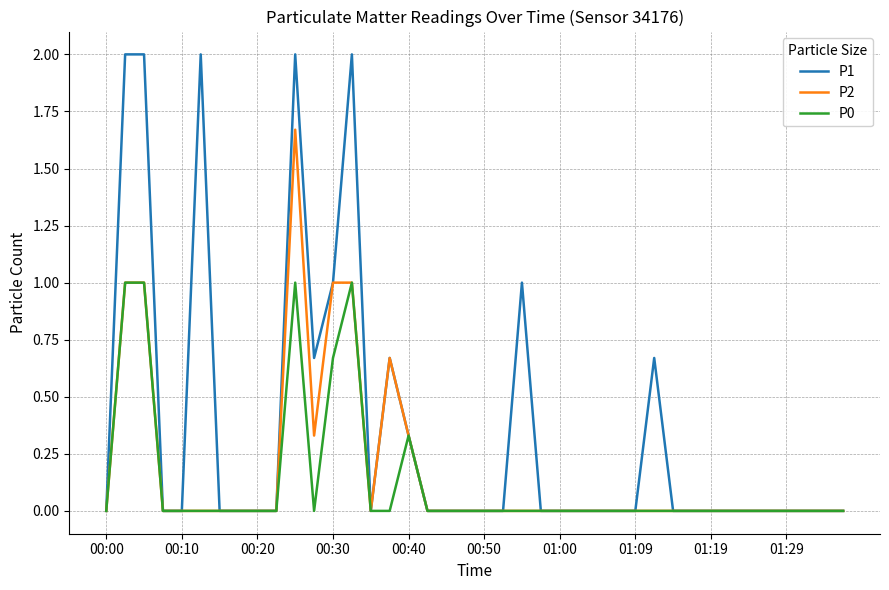

Count the P0 values in the range 0 to 1.

40